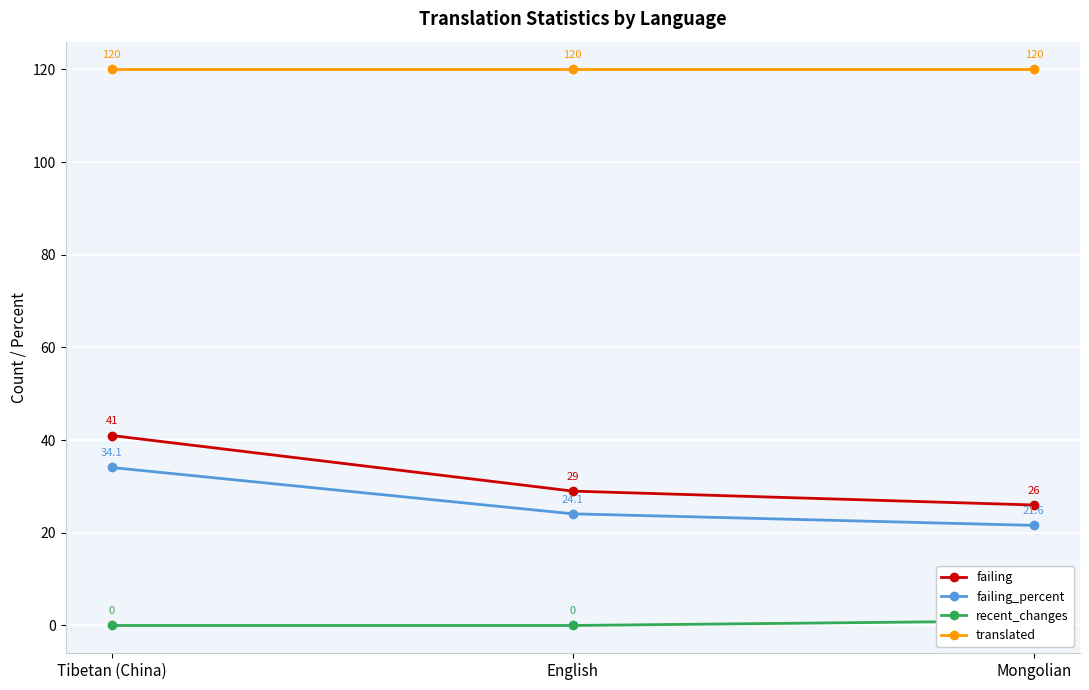

Rank the series at Tibetan (China) from lowest to highest value.

recent_changes, failing_percent, failing, translated